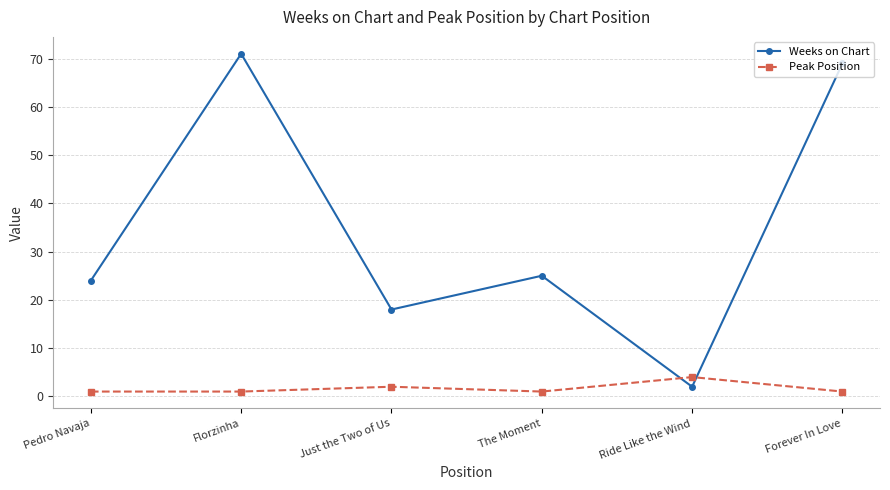

Which series changed the most between Pedro Navaja and Just the Two of Us?

Weeks on Chart